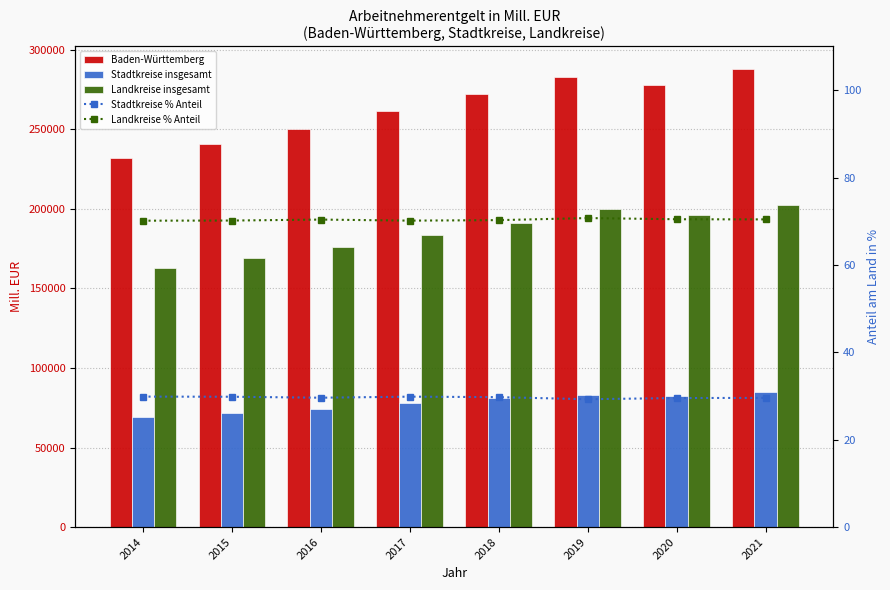

How many data points in Stadtkreise insgesamt are above 81048?

4